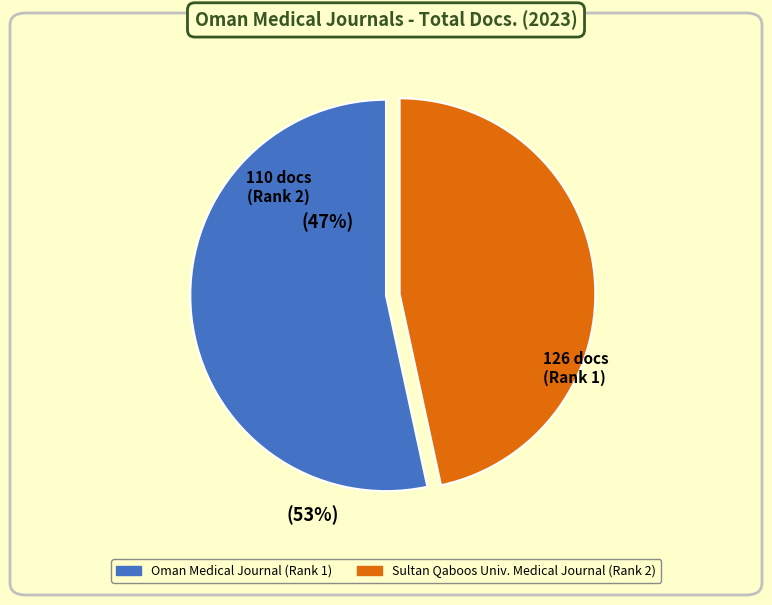

Does any single category account for the majority?

Yes